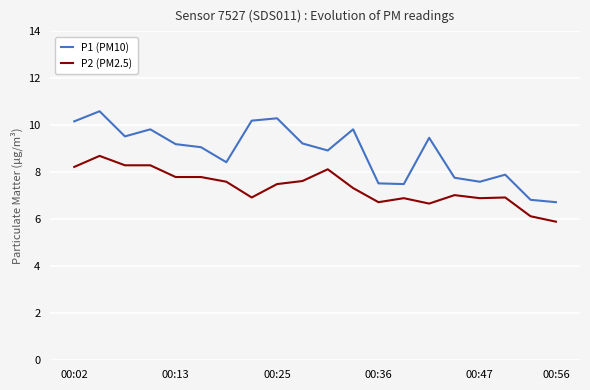

Rank the series by their average value, from lowest to highest.

P2 (PM2.5), P1 (PM10)